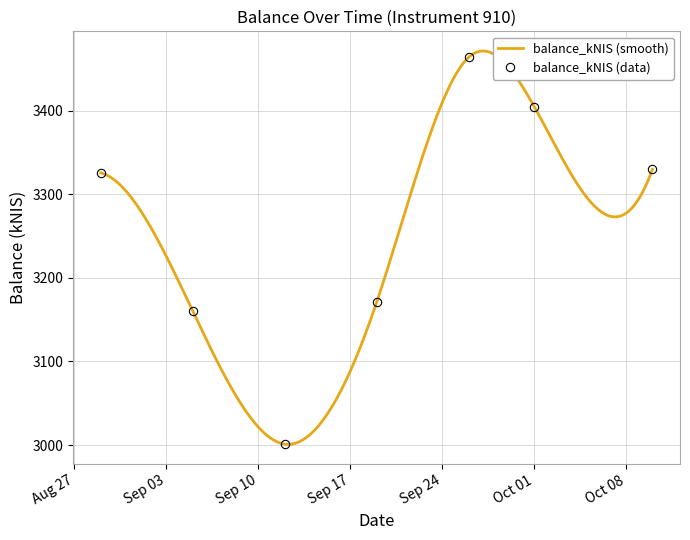

What is the value of the 2nd point from the left?

3160.4